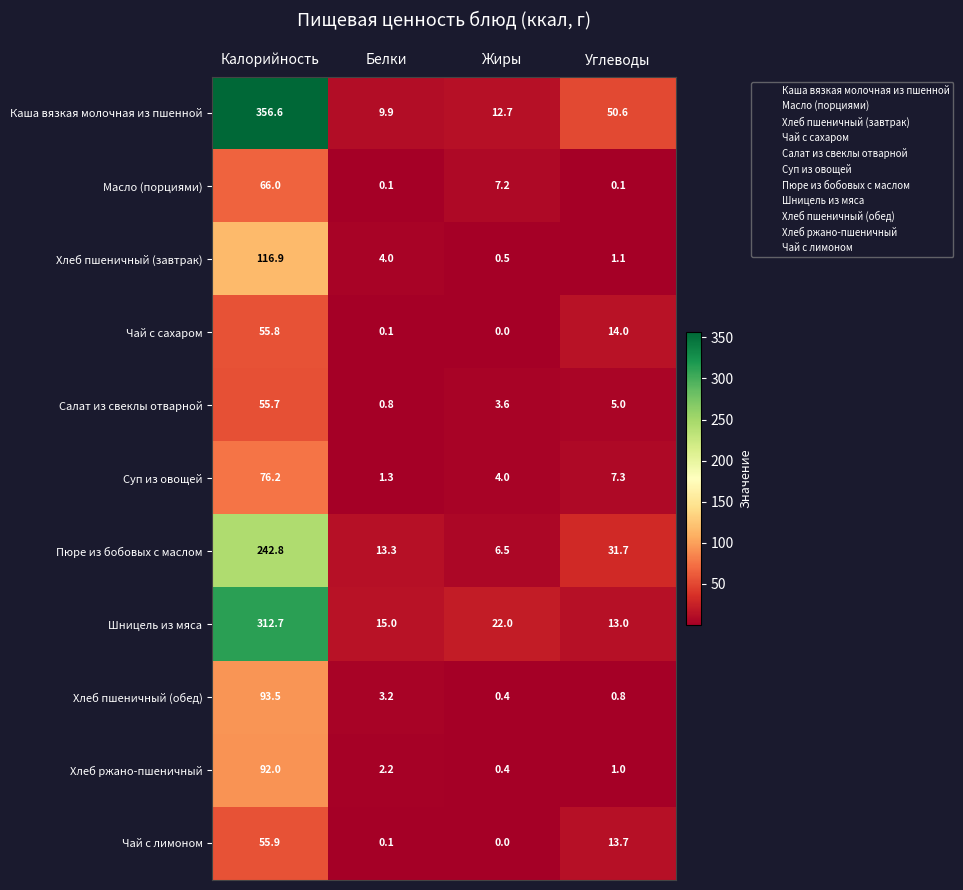

Where does the Масло (порциями) series first go above 7?

Калорийность